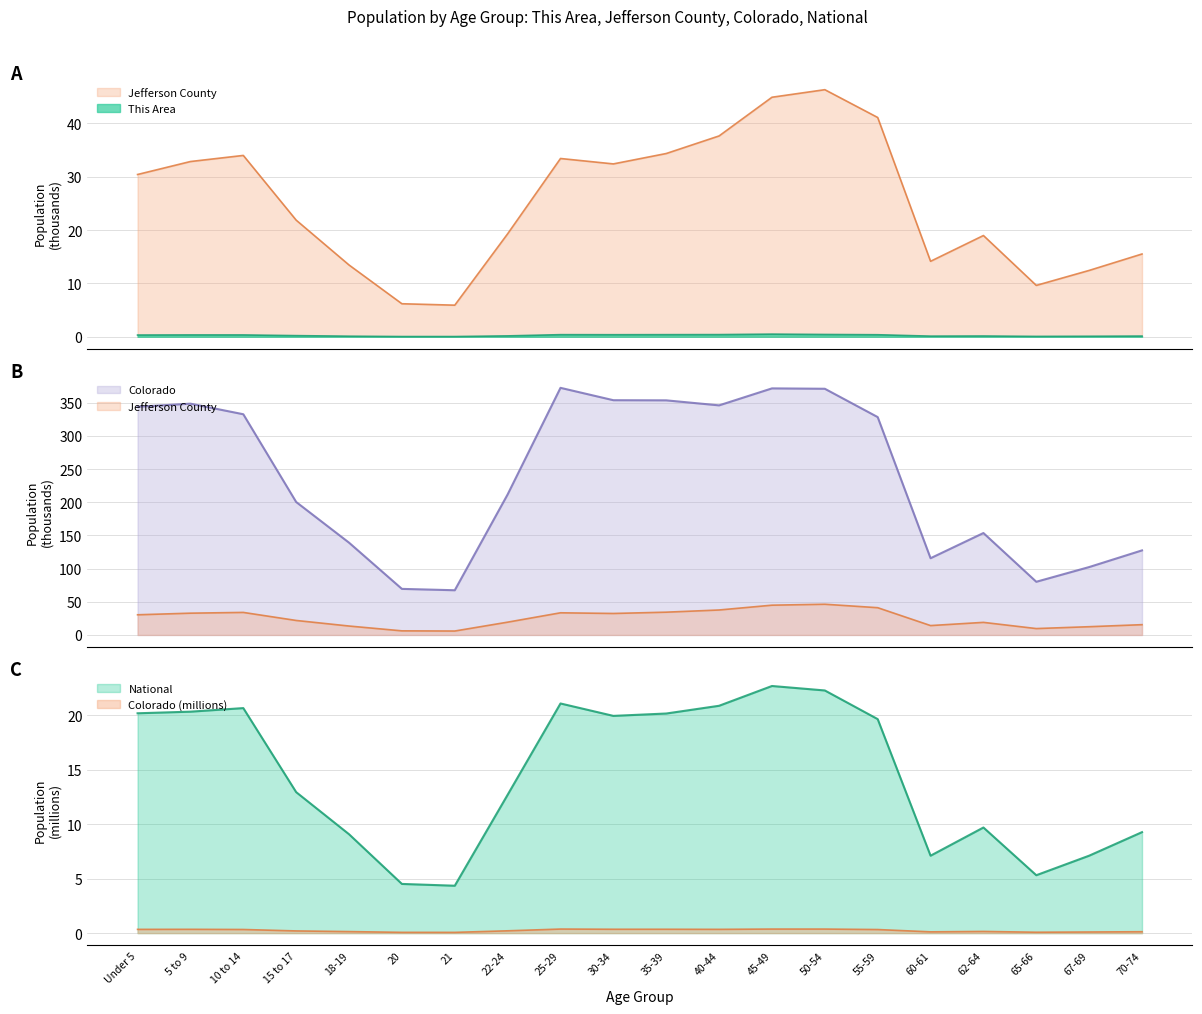

What is the difference between the National values at 15 to 17 and 50-54?

9.3